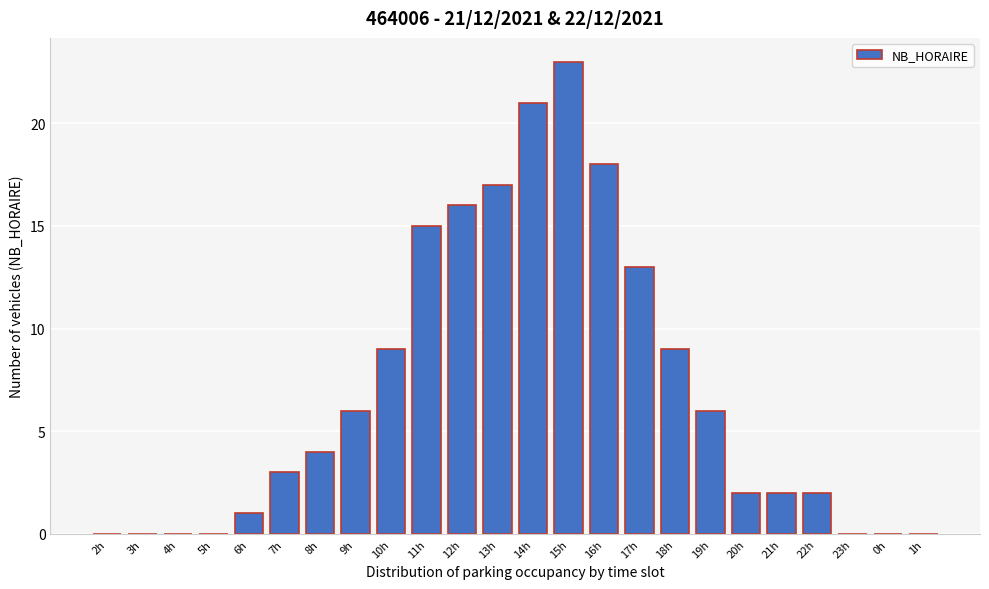

Reading right to left, list all the values displayed in this chart.

1h=0	0h=0	23h=0	22h=2	21h=2	20h=2	19h=6	18h=9	17h=13	16h=18	15h=23	14h=21	13h=17	12h=16	11h=15	10h=9	9h=6	8h=4	7h=3	6h=1	5h=0	4h=0	3h=0	2h=0